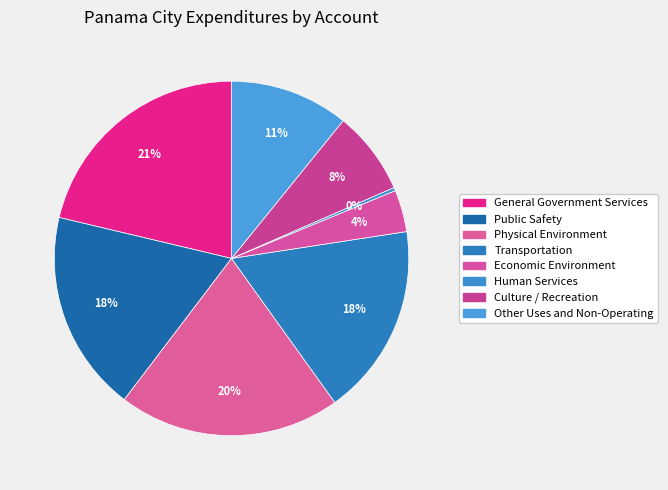

Is it true that Other Uses and Non-Operating is 24% of the pie?

False